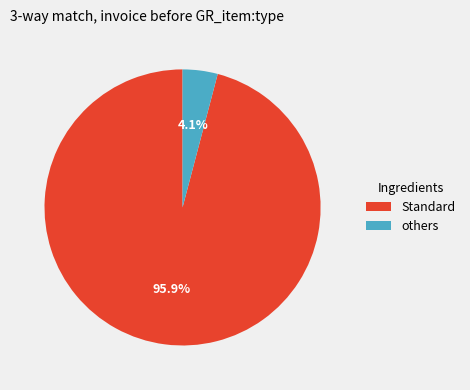

Approximately how many times larger is the value at Standard compared to others?

23.4